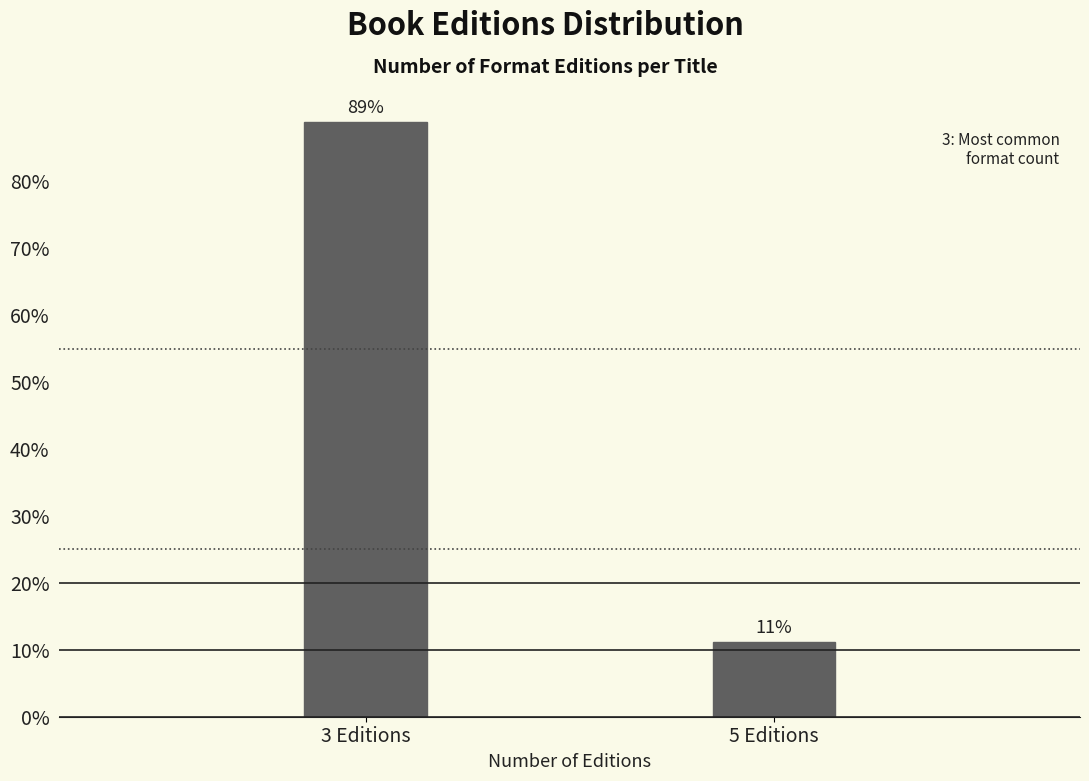

What is the label of the 2nd bar from the left?

5 Editions